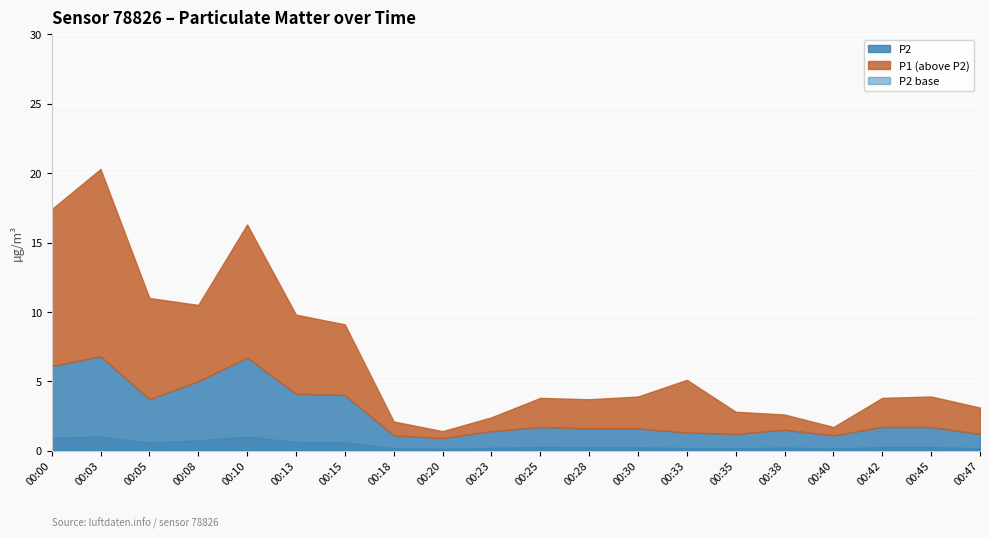

Reading right to left, transcribe all the data shown in this chart.

P1: 00:47=3.1	00:45=3.9	00:42=3.8	00:40=1.7	00:38=2.6	00:35=2.8	00:33=5.1	00:30=3.9	00:28=3.7	00:25=3.8	00:23=2.4	00:20=1.4	00:18=2.1	00:15=9.1	00:13=9.8	00:10=16.3	00:08=10.5	00:05=11.0	00:03=20.3	00:00=17.4
P2: 00:47=1.2	00:45=1.7	00:42=1.7	00:40=1.1	00:38=1.5	00:35=1.2	00:33=1.3	00:30=1.6	00:28=1.6	00:25=1.7	00:23=1.4	00:20=0.9	00:18=1.1	00:15=4.0	00:13=4.1	00:10=6.7	00:08=5.0	00:05=3.7	00:03=6.8	00:00=6.1